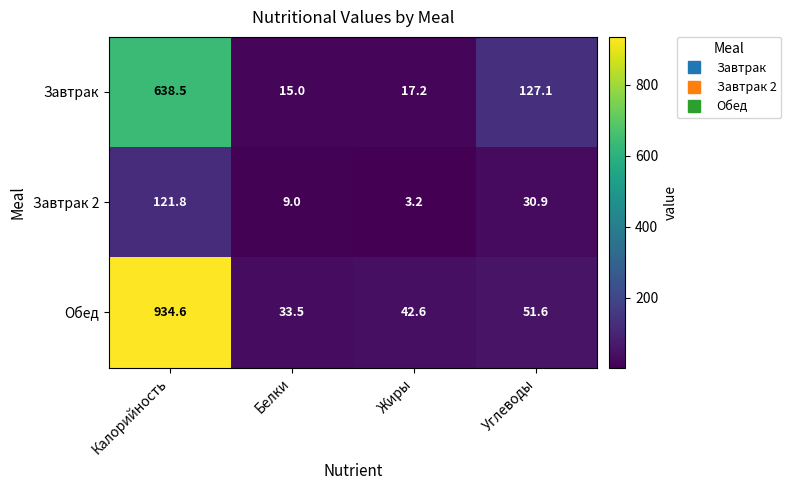

How many categories are shown in the chart?

4